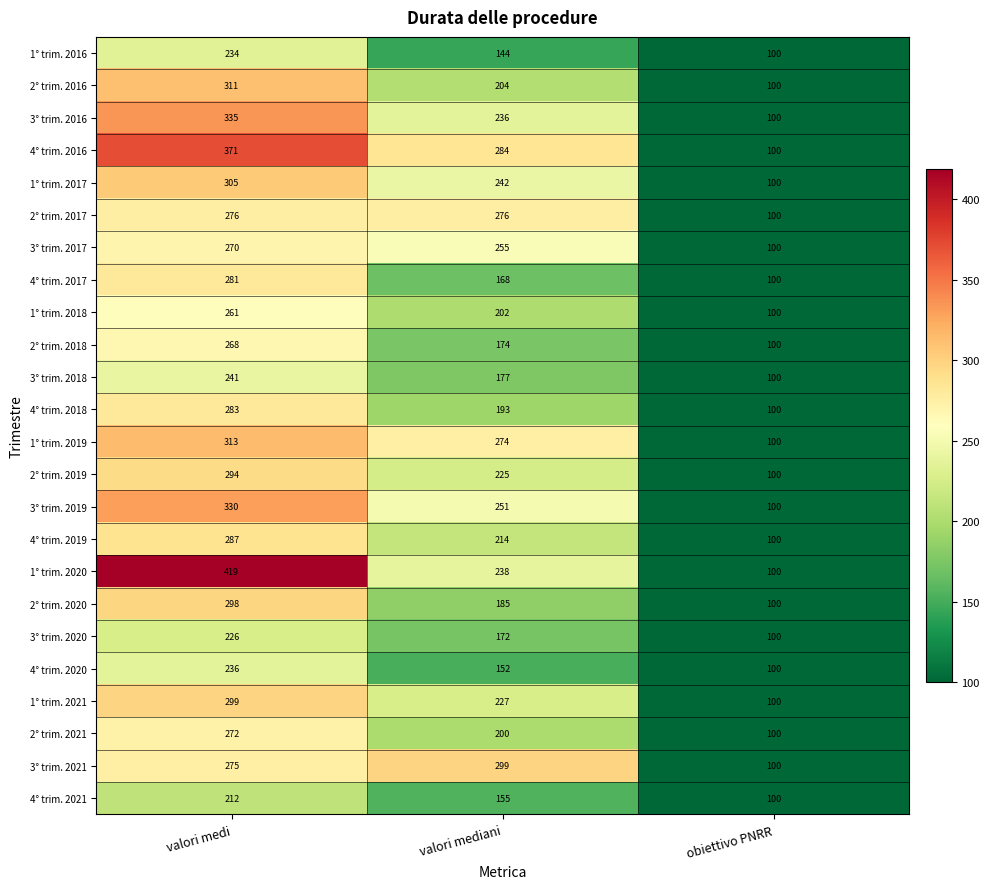

At which category is the sum across all series the highest?

valori medi